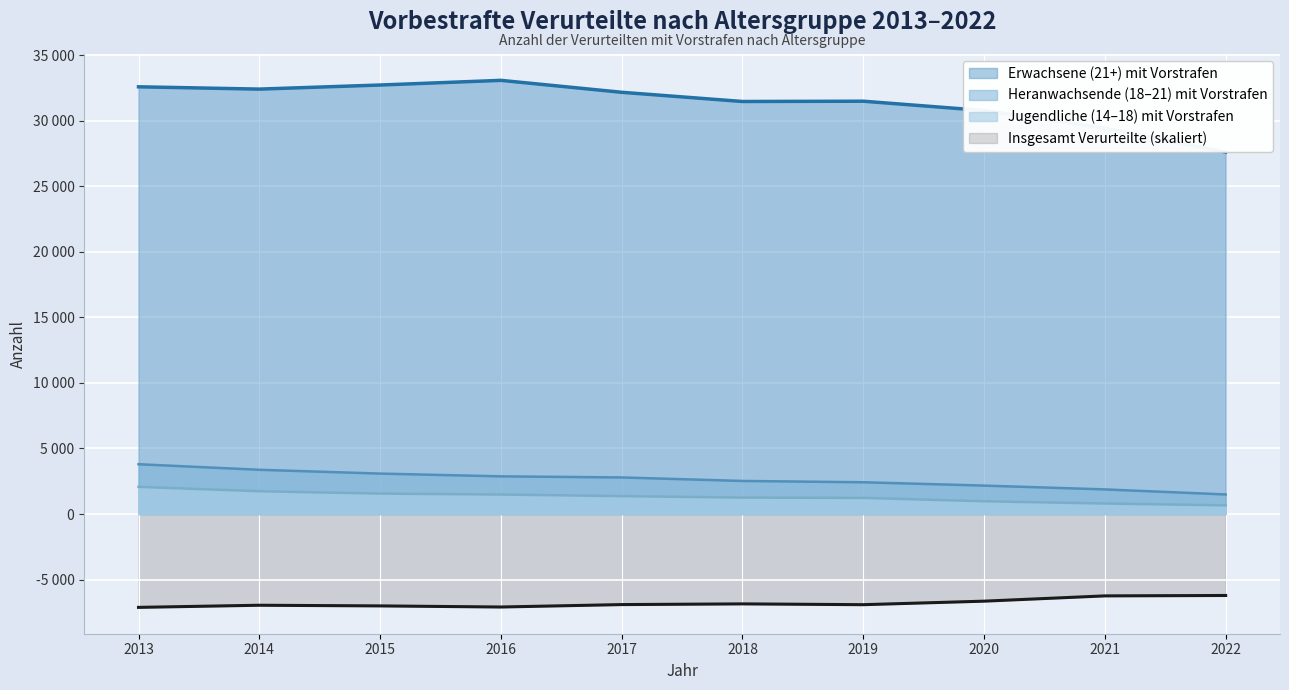

Which series has the widest spread of values?

Erwachsene (21+) mit Vorstrafen